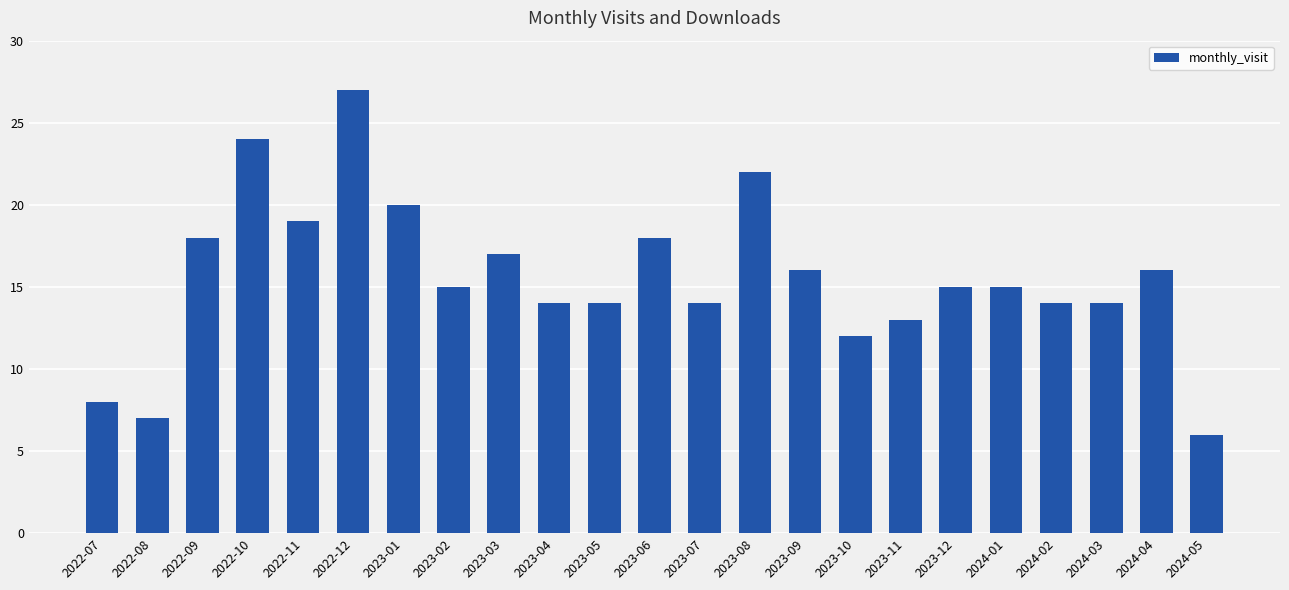

Does the chart contain any negative values?

No